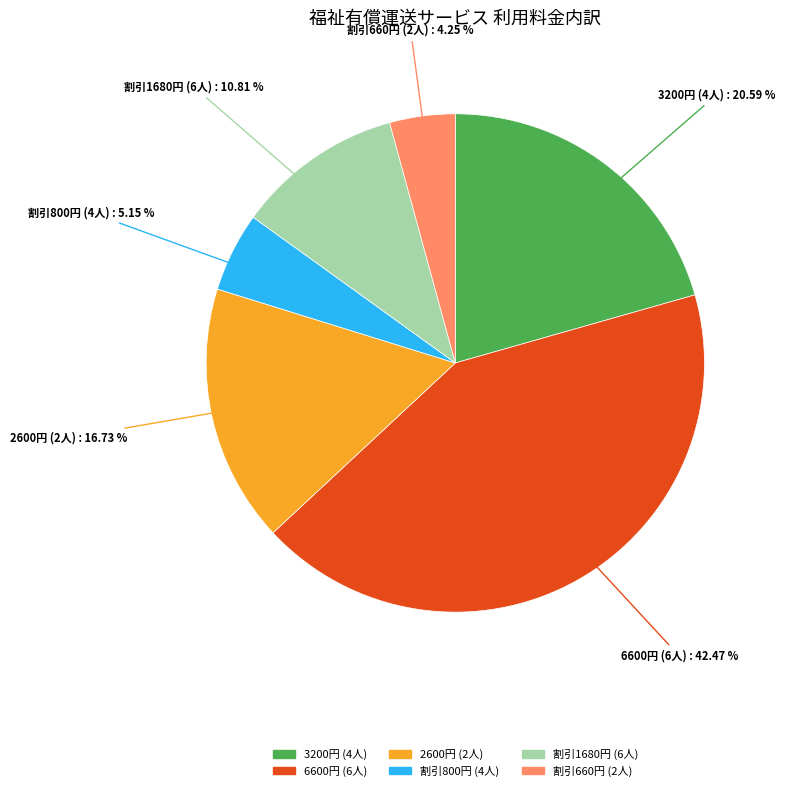

Does any single category account for the majority?

No